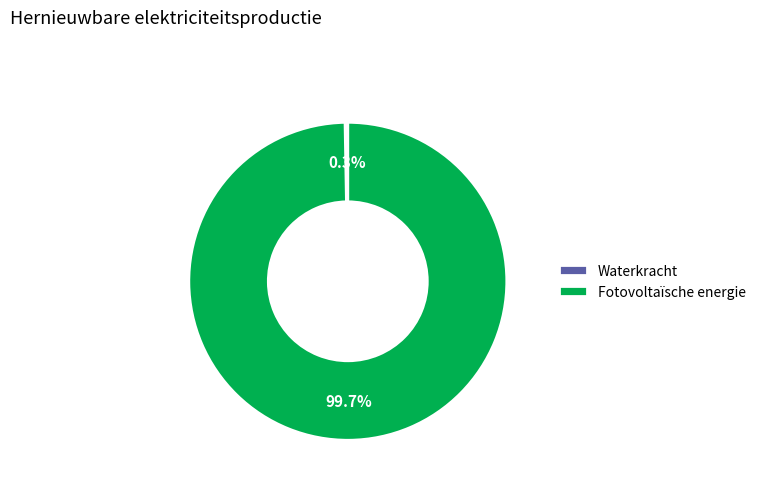

Which category accounts for the majority?

Fotovoltaïsche energie